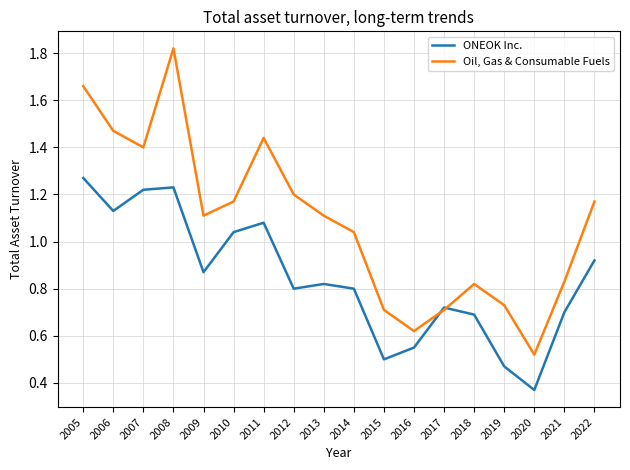

Is this an area chart (filled region under the line)?

No